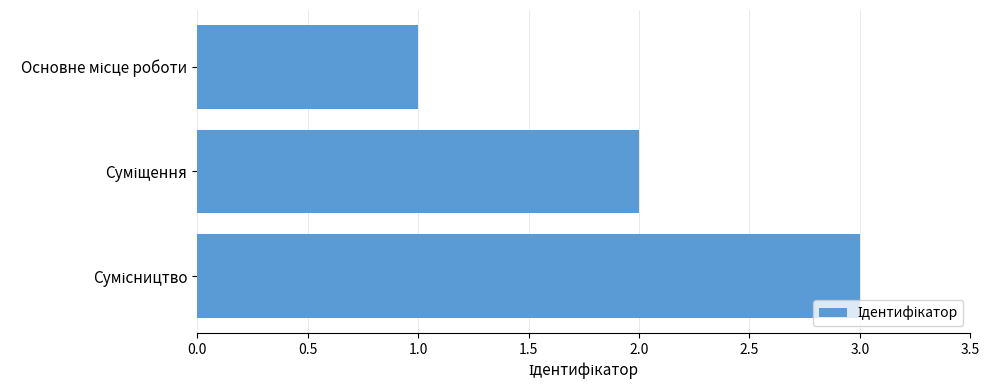

What is the sum of all values?

6